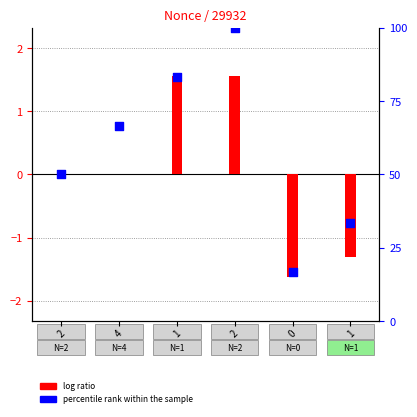

Is the value of log ratio at 3 greater than the value of percentile rank within the sample at 5?

No